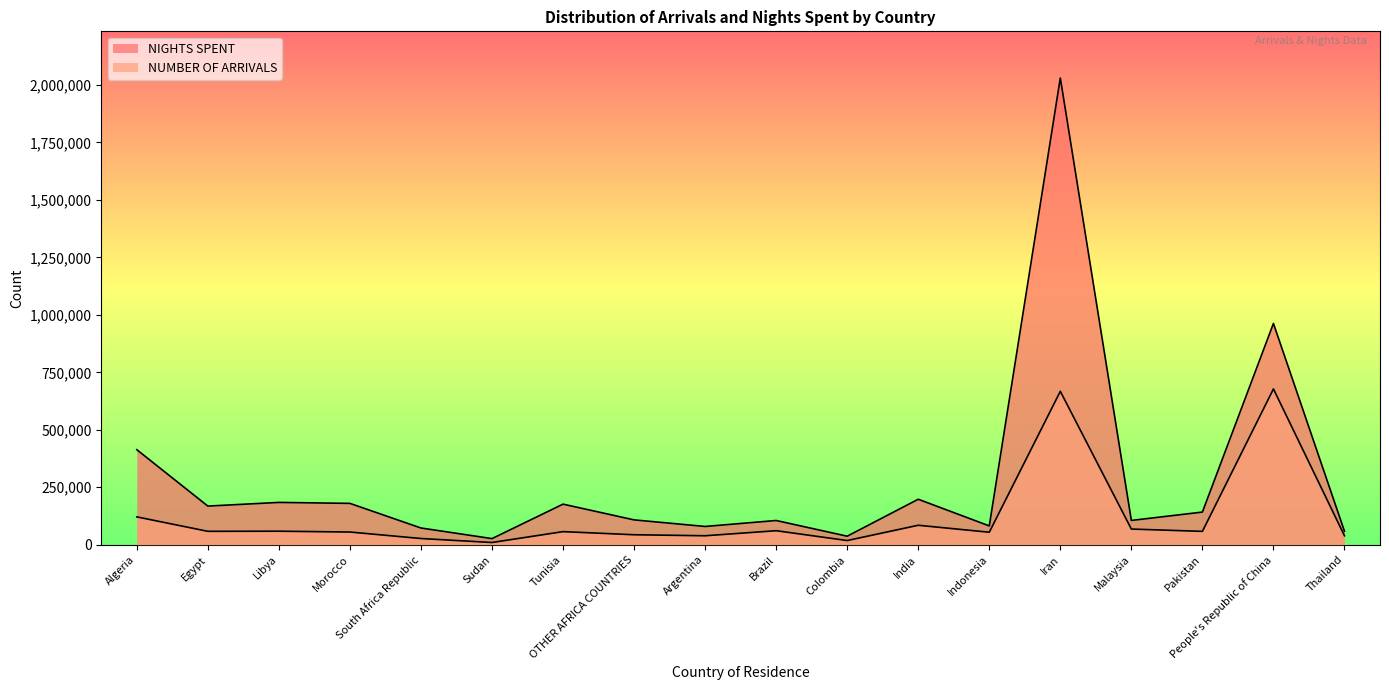

List the series in order of their overall mean, lowest first.

NUMBER OF ARRIVALS, NIGHTS SPENT